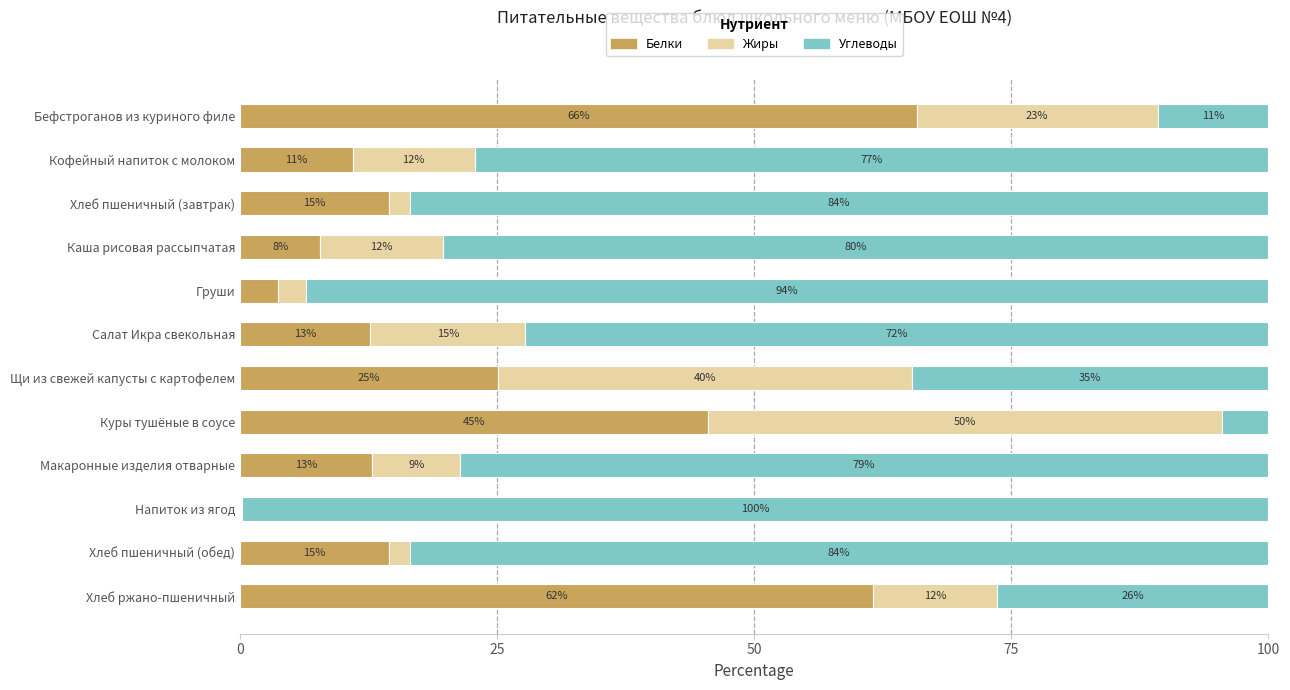

The Белки series shows 12.4 at Каша рисовая рассыпчатая. True or false?

False